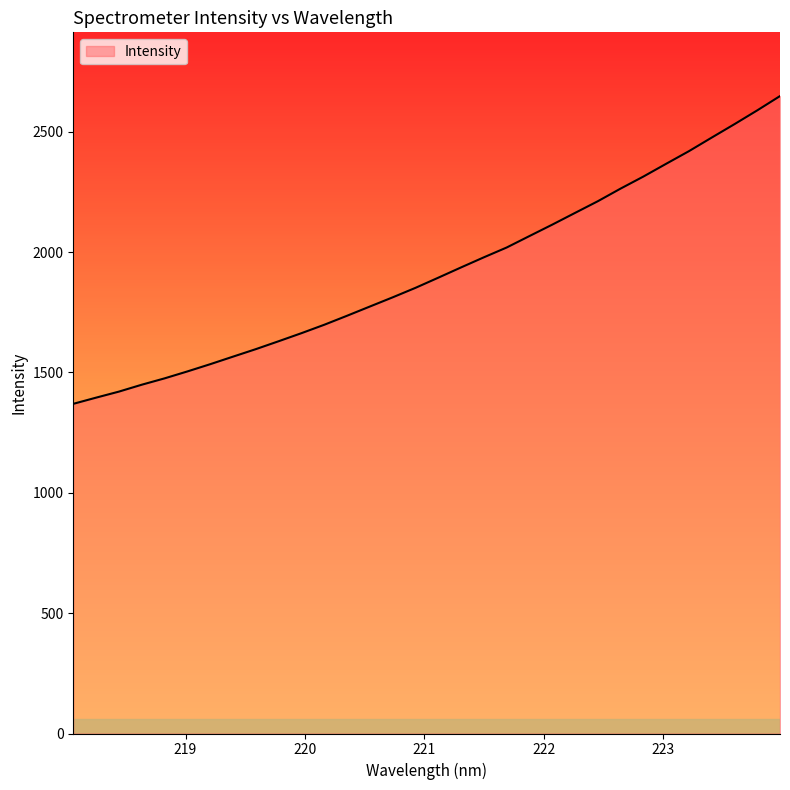

What is the greatest value displayed?

2648.0